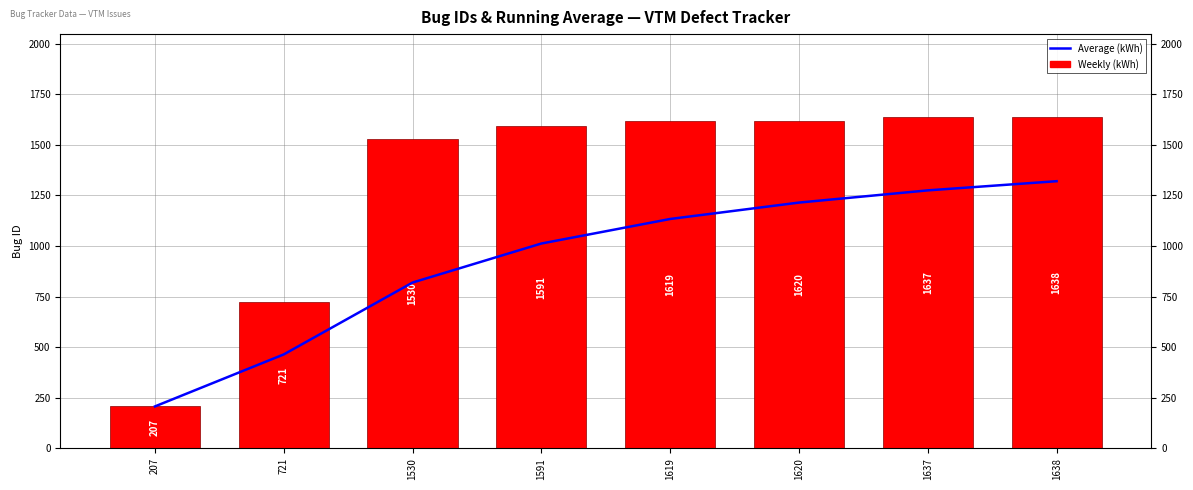

What is the spread (max minus min) of values at 1637?

362.0